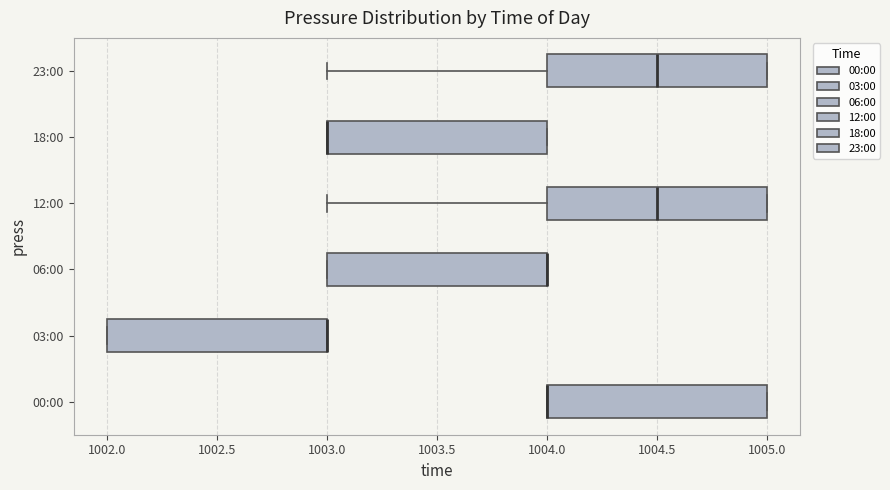

Where does the median line of the box for 12:00 sit on the x-axis? The values are not printed on the chart, so give them approximately, as read against the axis.

1004.5